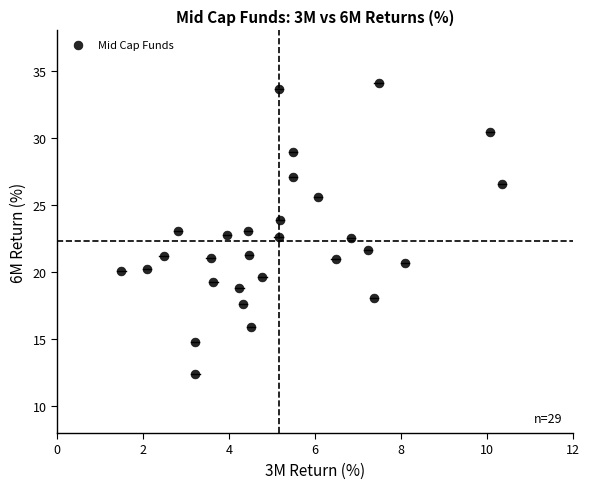

What is the range of X values (max minus min)?

8.8